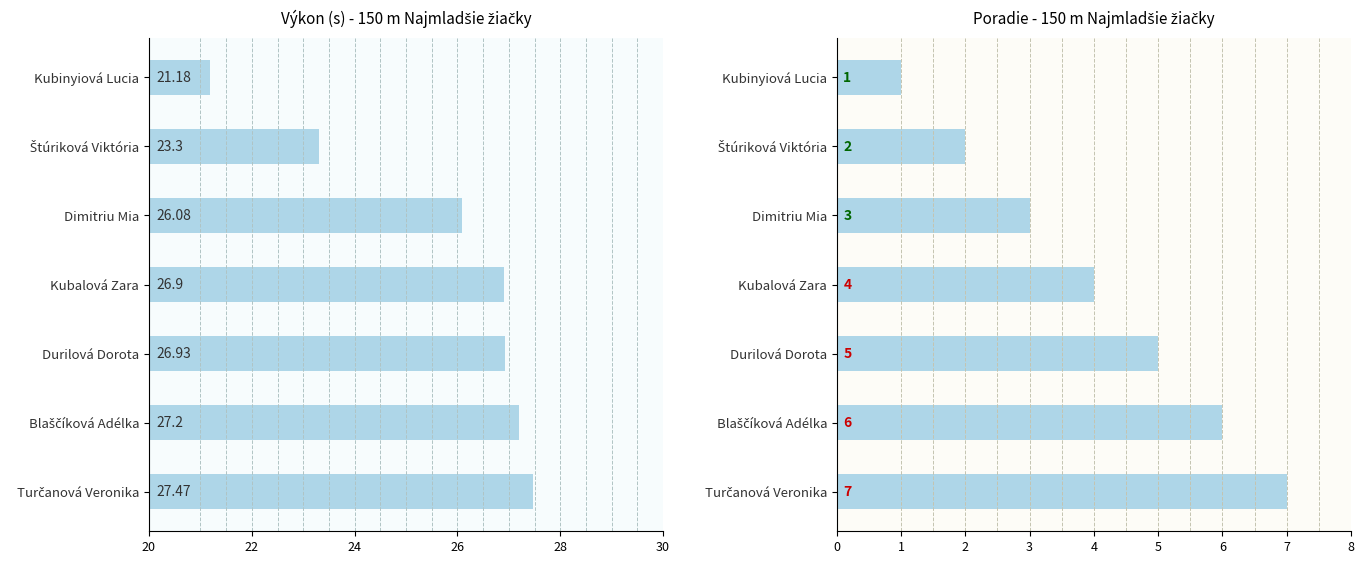

What is the smallest value displayed?

1.0